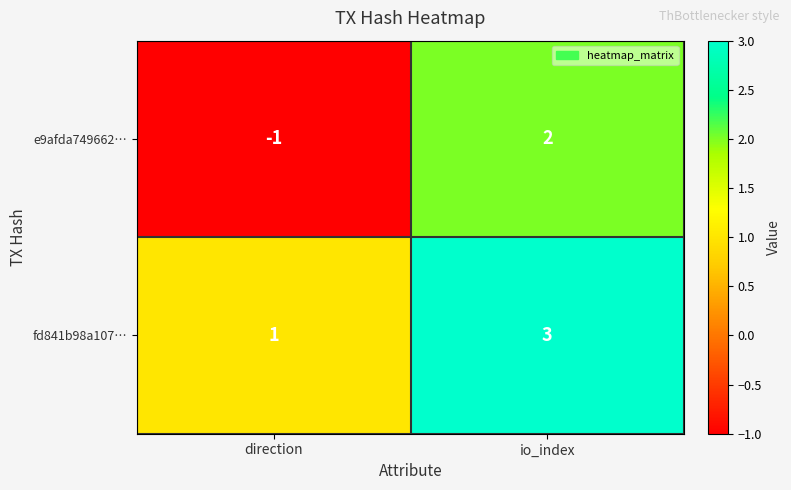

Count the number of categories in the chart.

2